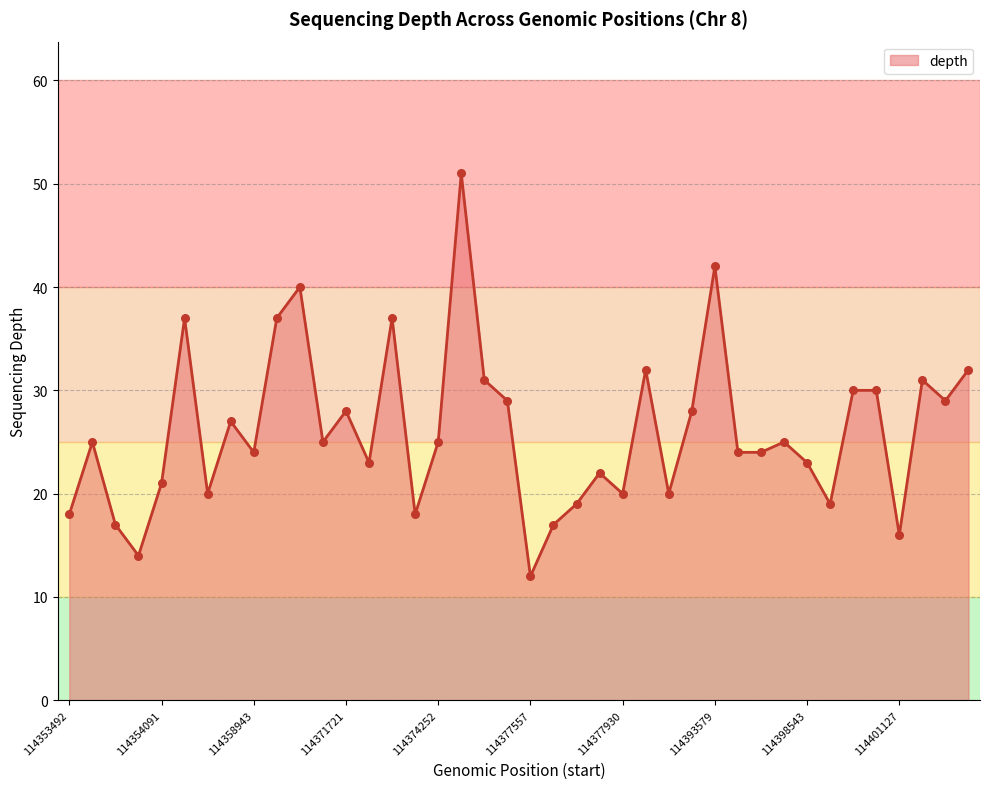

What is the difference between the maximum and minimum values?

39